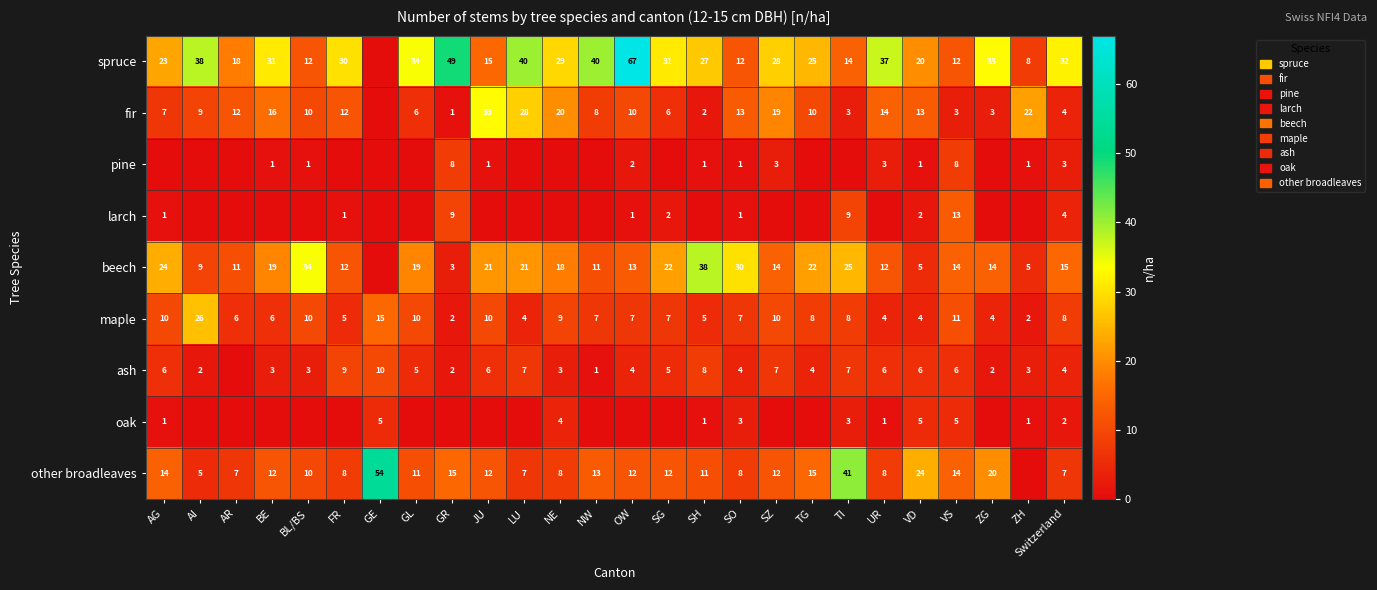

At how many categories does at least one series exceed 15?

25